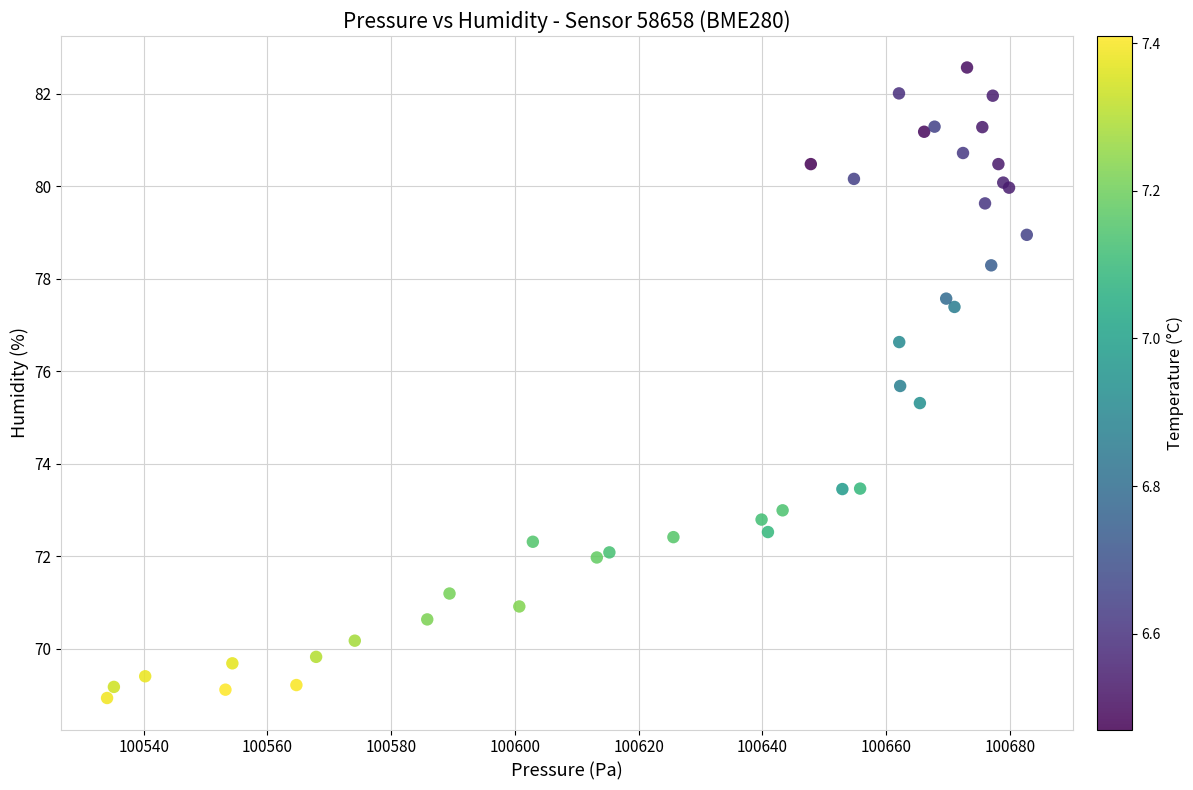

What Y value in the scatter plot is closest to 75?

75.3